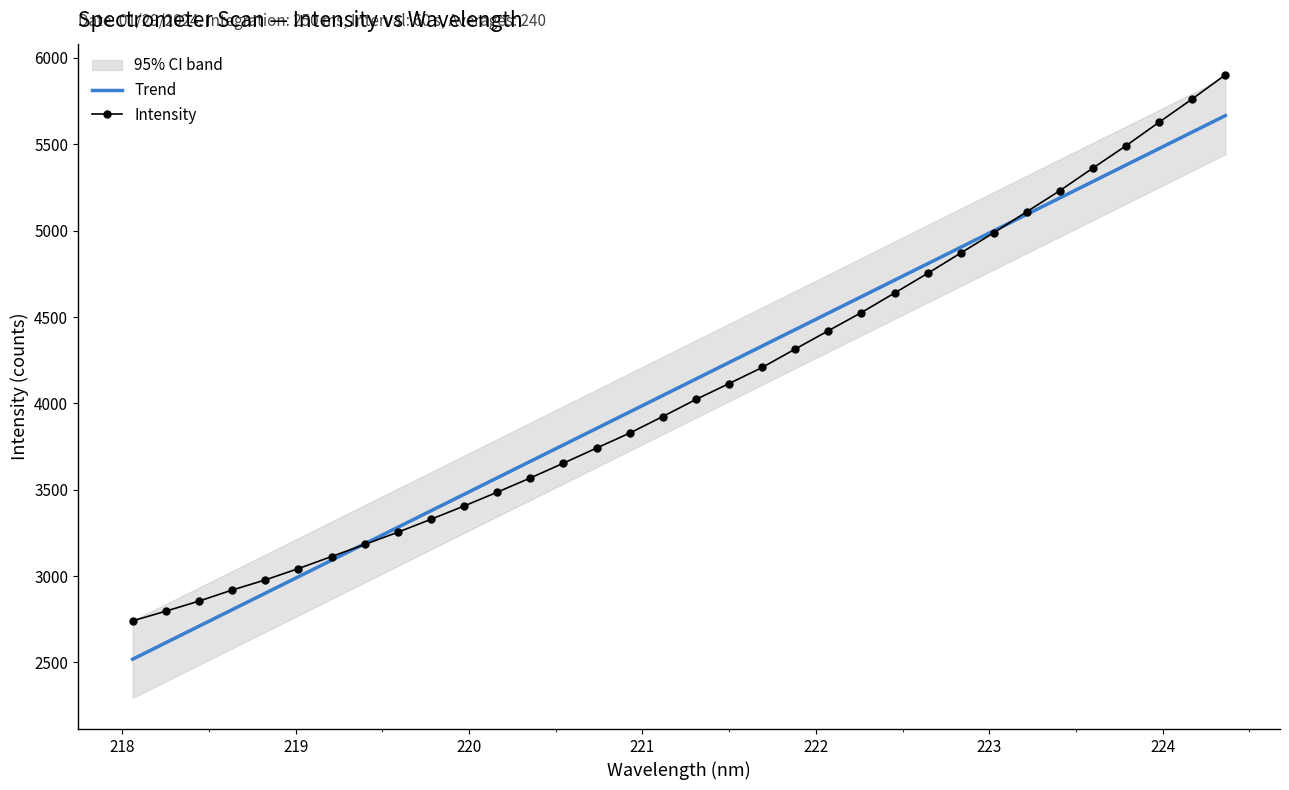

After their last crossing, which series has the higher values: Trend or Intensity?

Intensity